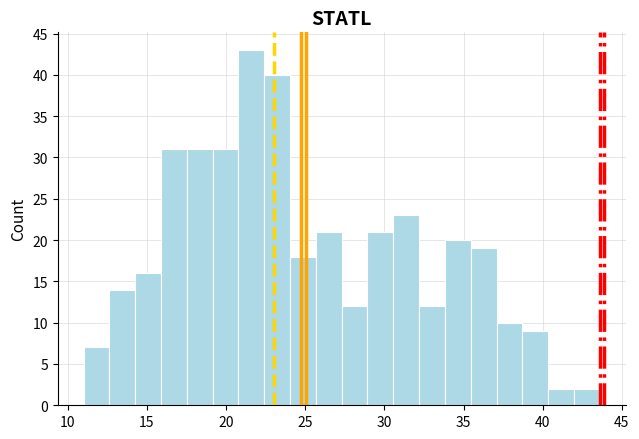

Read against the x-axis, roughly where is the centre of the tallest bar?

21.5